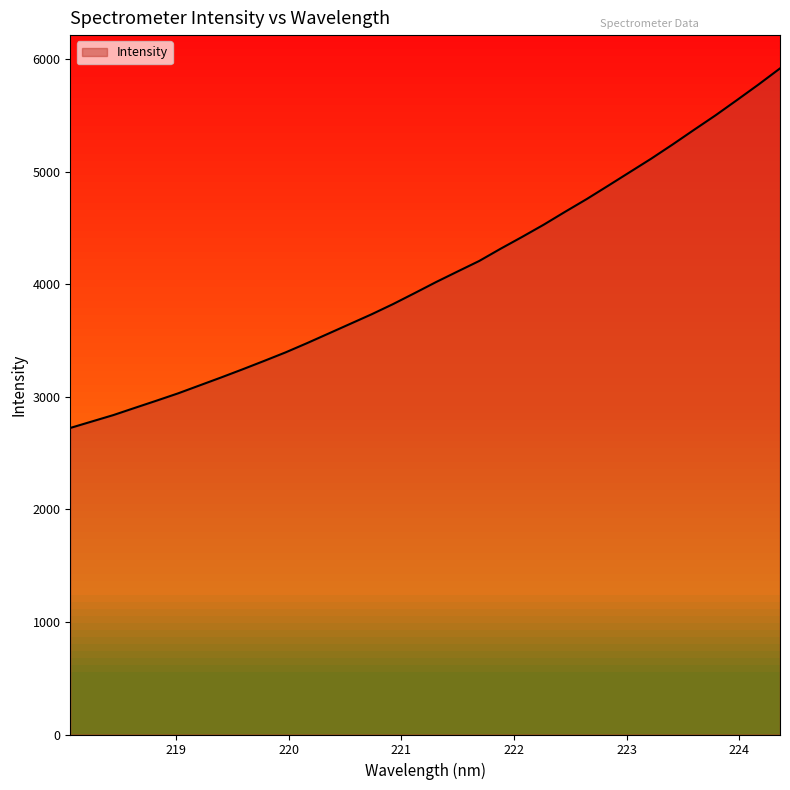

What is the greatest value displayed?

5916.6